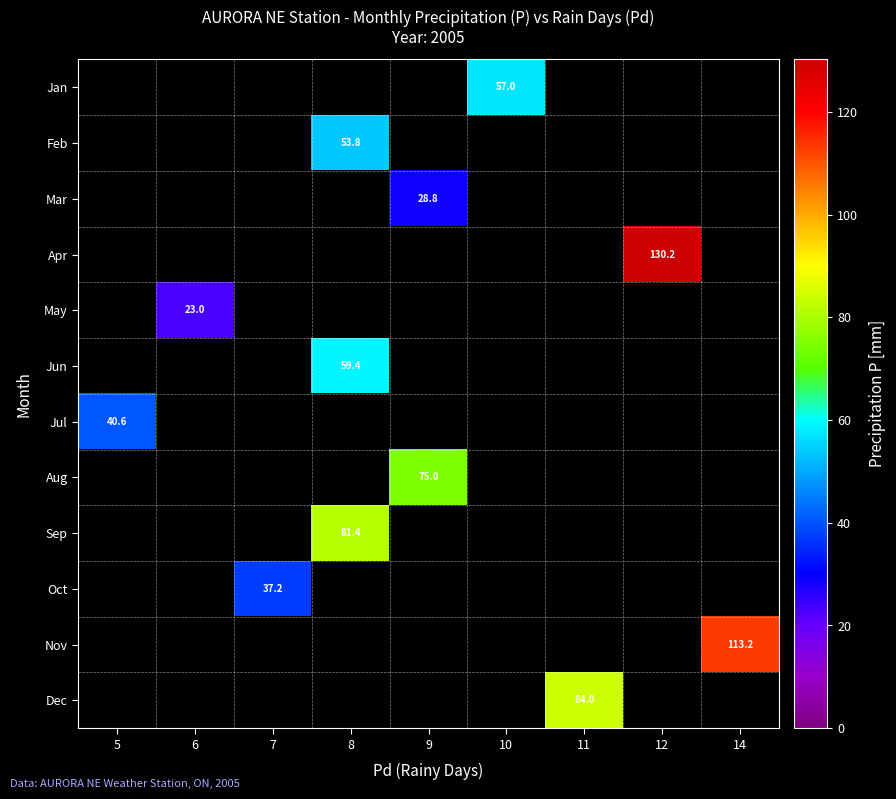

The Nov series shows 113.2 at 14. True or false?

True